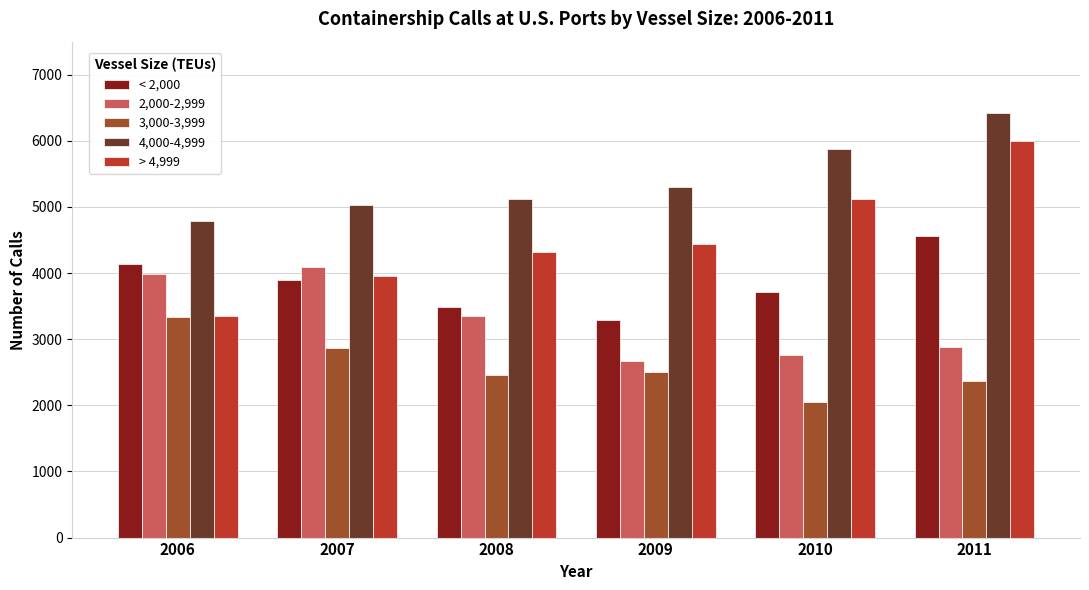

Which series has the largest total across all categories?

4,000-4,999